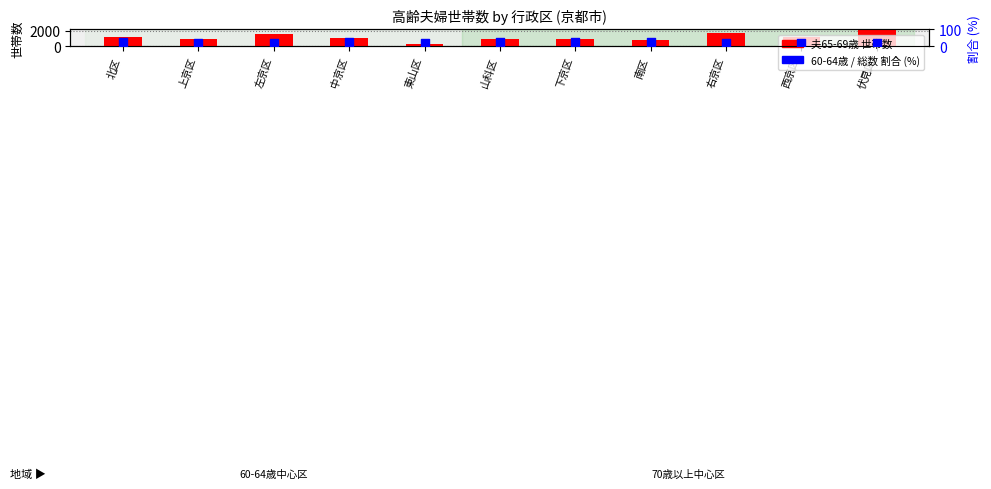

What is the total value across all series at 上京区?

1007.6